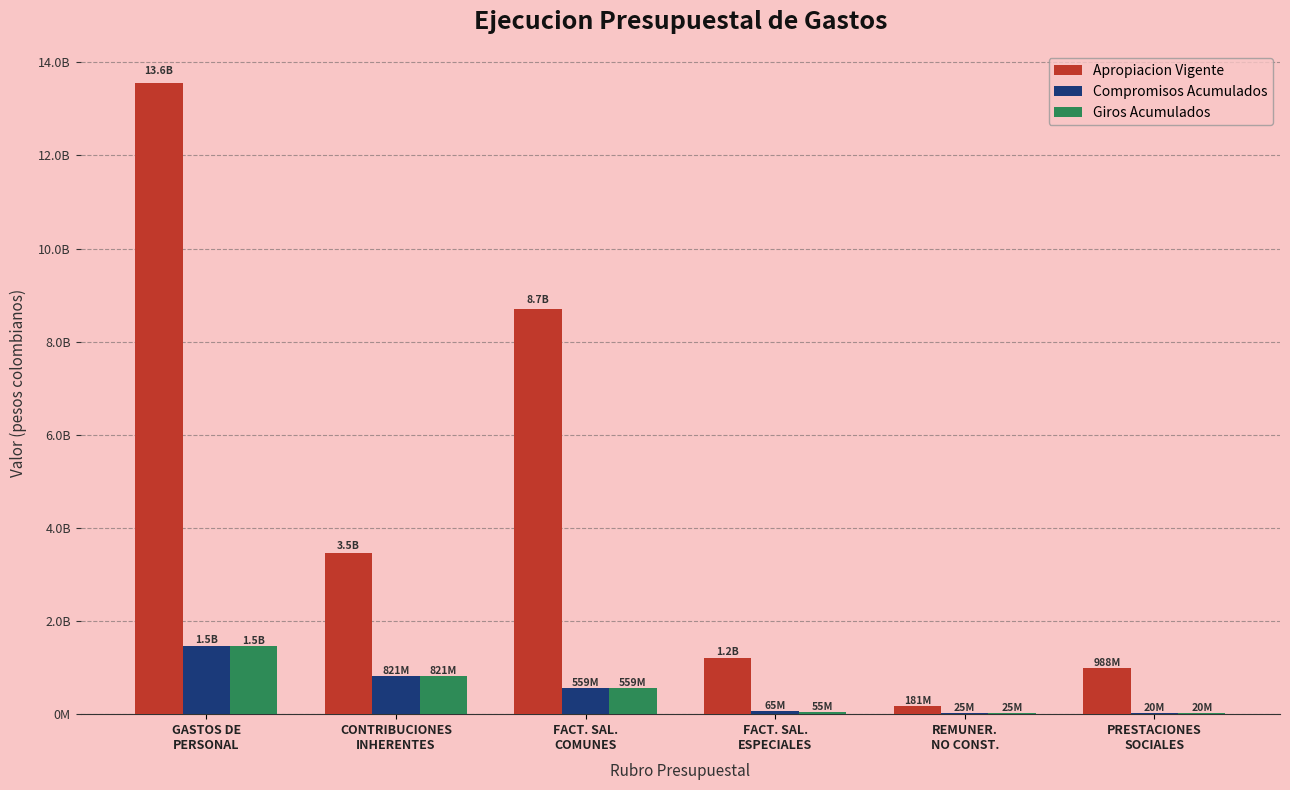

Are the bars horizontal?

No